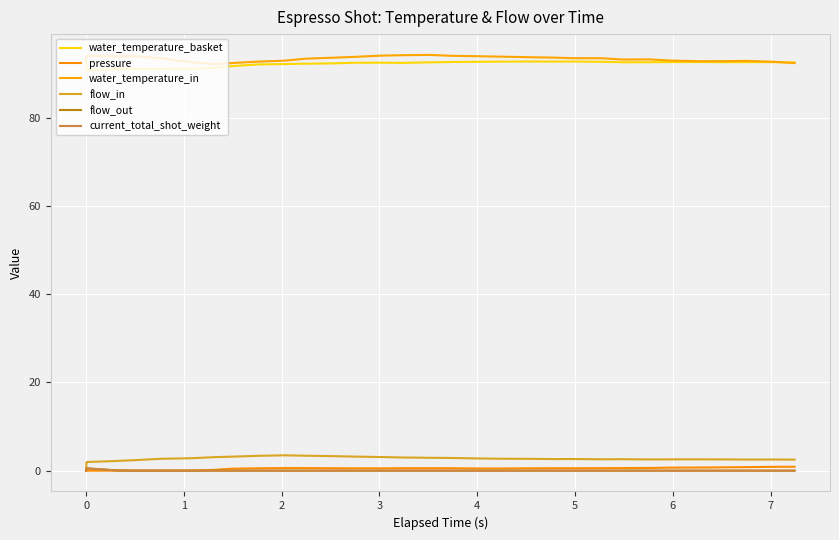

How many lines are shown in the chart?

6